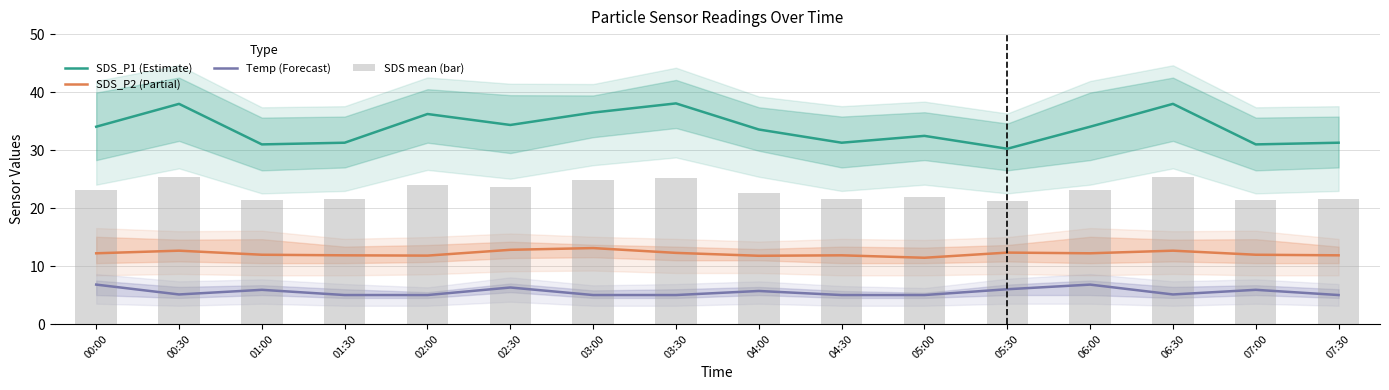

How many distinct data groups are displayed?

4